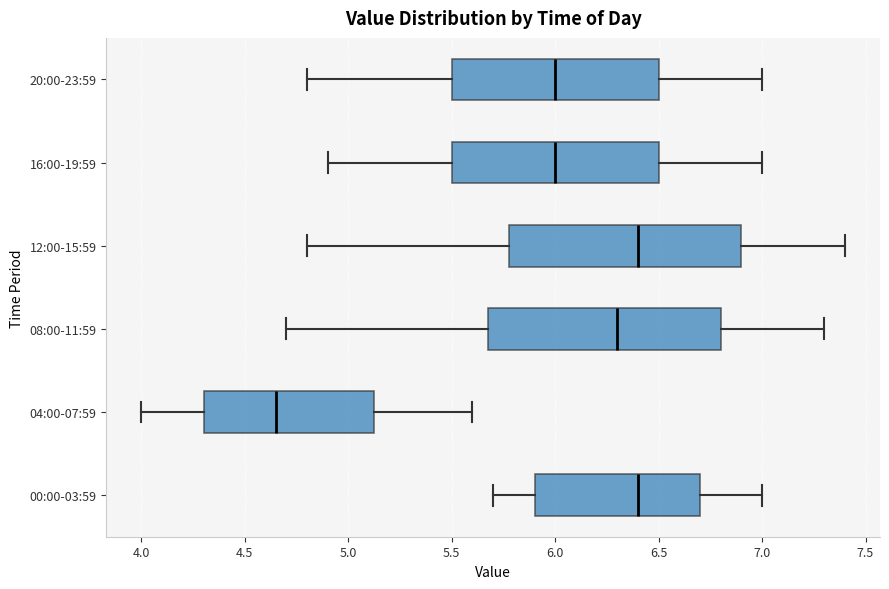

Reading bottom to top, read every box against the x-axis: the position of its median line, the range the box covers, and the ends of its whiskers. The values are not printed on the chart, so give them approximately, as read against the axis.

00:00-03:59: median 6.40, box 5.90 to 6.70, whiskers 5.70 to 7.00
04:00-07:59: median 4.65, box 4.30 to 5.15, whiskers 4.00 to 5.60
08:00-11:59: median 6.30, box 5.70 to 6.80, whiskers 4.70 to 7.30
12:00-15:59: median 6.40, box 5.80 to 6.90, whiskers 4.80 to 7.40
16:00-19:59: median 6.00, box 5.50 to 6.50, whiskers 4.90 to 7.00
20:00-23:59: median 6.00, box 5.50 to 6.50, whiskers 4.80 to 7.00